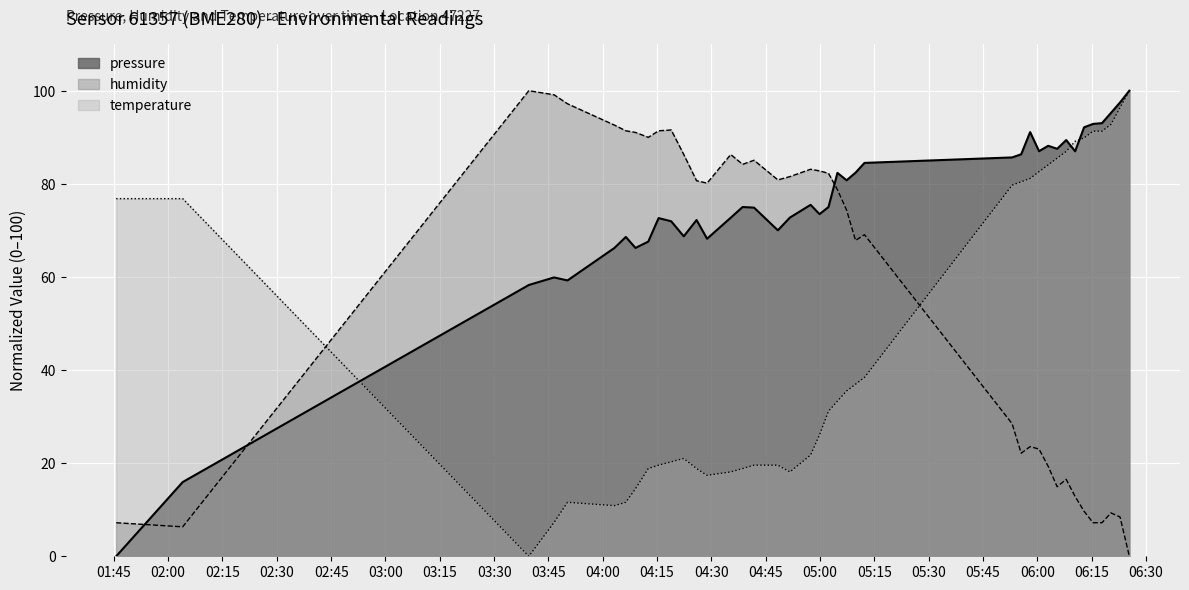

Between 2023-04-03T04:59:51 and 2023-04-03T04:15:25, which is larger?

2023-04-03T04:59:51